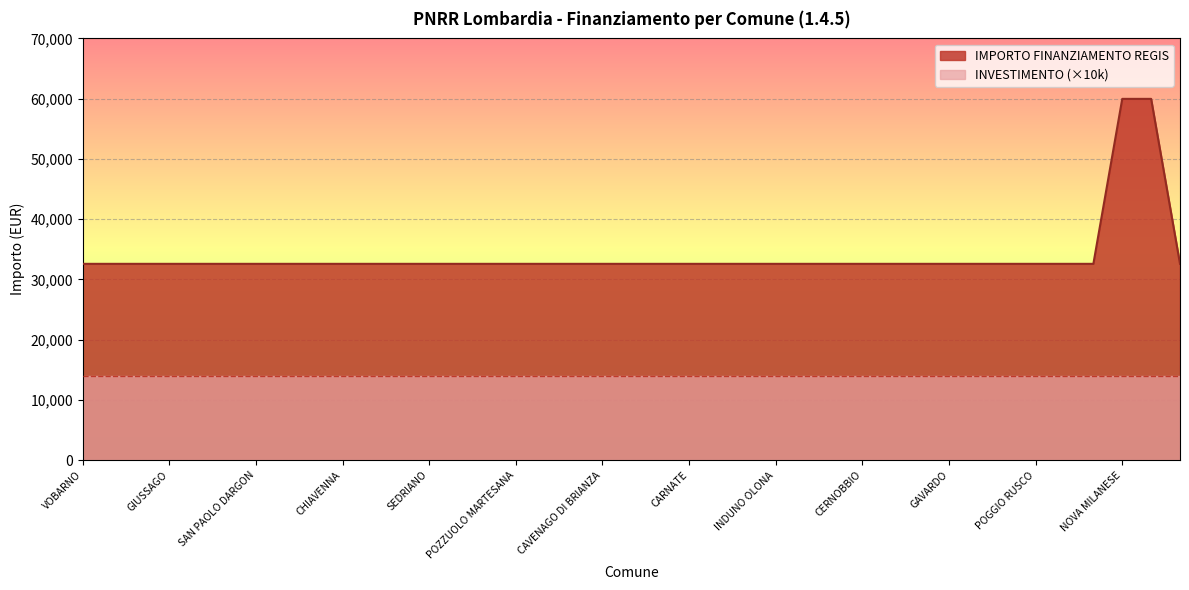

True or false: there are more than 2 points higher than both neighbors.

False